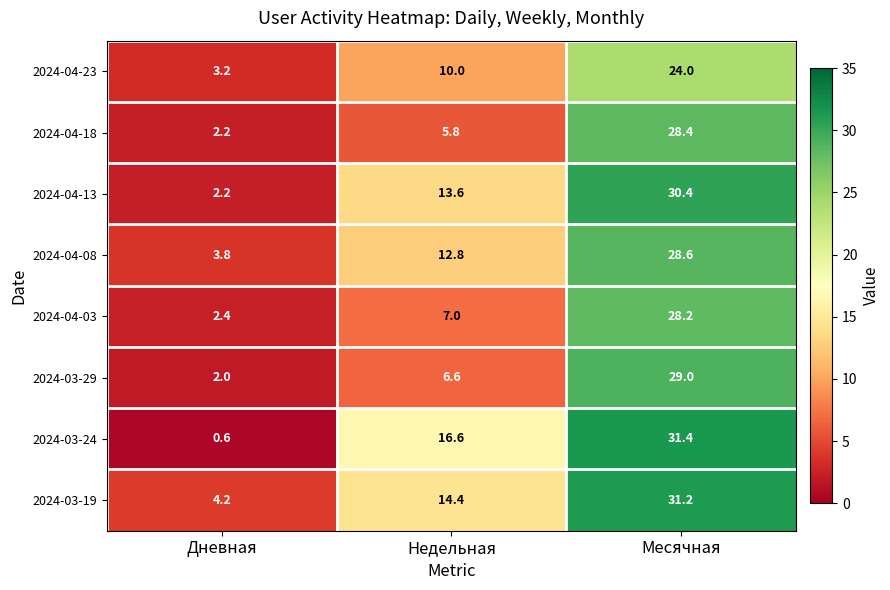

Reading right to left, extract all data points from this chart.

2024-04-23: 24.0	10.0	3.2
2024-04-18: 28.4	5.8	2.2
2024-04-13: 30.4	13.6	2.2
2024-04-08: 28.6	12.8	3.8
2024-04-03: 28.2	7.0	2.4
2024-03-29: 29.0	6.6	2.0
2024-03-24: 31.4	16.6	0.6
2024-03-19: 31.2	14.4	4.2